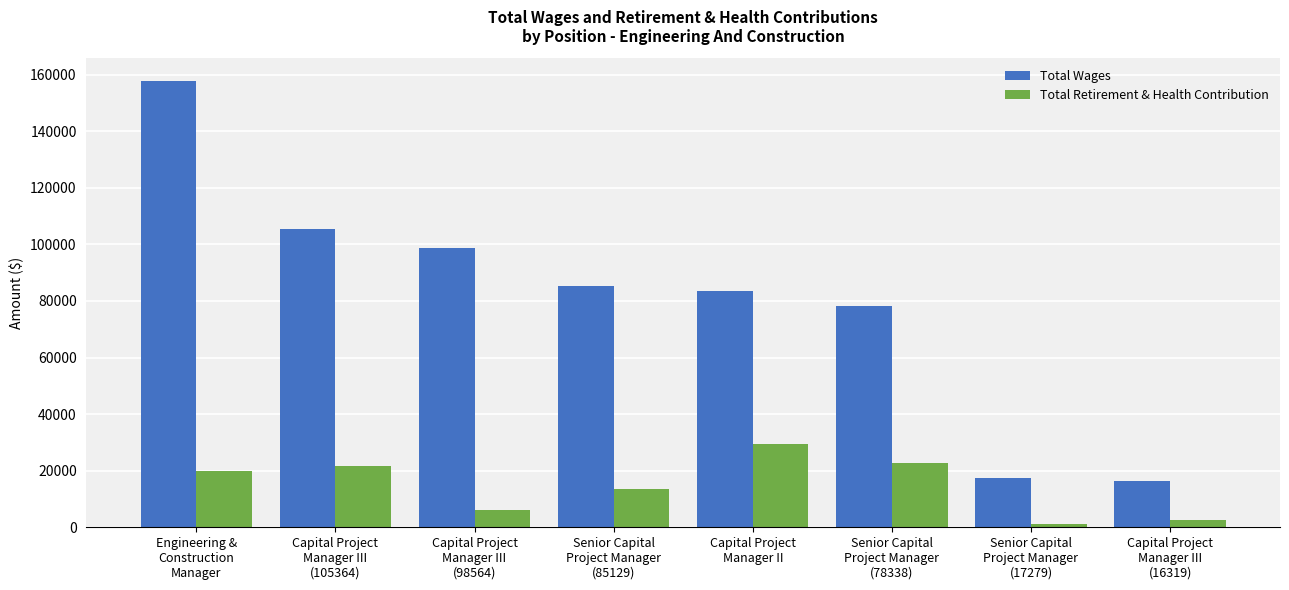

Which series has the largest total across all categories?

Total Wages